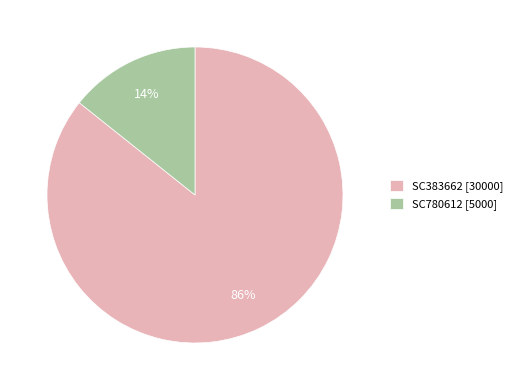

Is the sum of SC780612 and SC383662 greater than half?

Yes